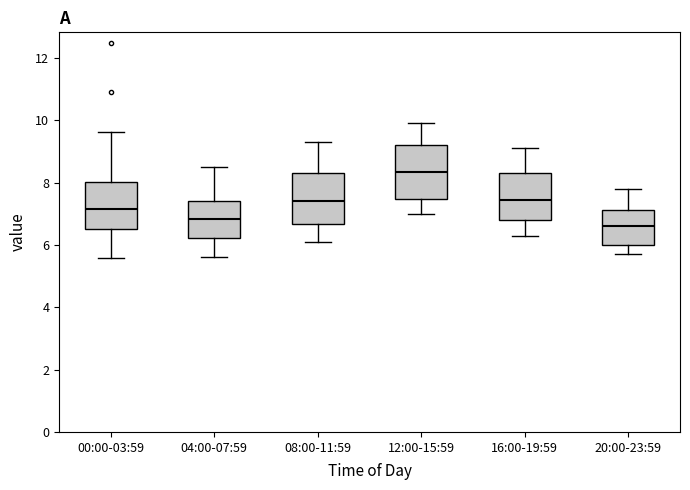

Reading left to right, transcribe this box plot: for each box, give where its median line is, the range the box spans, and where its two whiskers end, as read against the y-axis. The values are not printed on the chart, so give them approximately, as read against the axis.

00:00-03:59: median 7.2, box 6.6 to 8.0, whiskers 5.6 to 9.6
04:00-07:59: median 6.8, box 6.2 to 7.4, whiskers 5.6 to 8.6
08:00-11:59: median 7.4, box 6.6 to 8.4, whiskers 6.2 to 9.4
12:00-15:59: median 8.4, box 7.4 to 9.2, whiskers 7.0 to 10.0
16:00-19:59: median 7.4, box 6.8 to 8.4, whiskers 6.4 to 9.2
20:00-23:59: median 6.6, box 6.0 to 7.2, whiskers 5.8 to 7.8